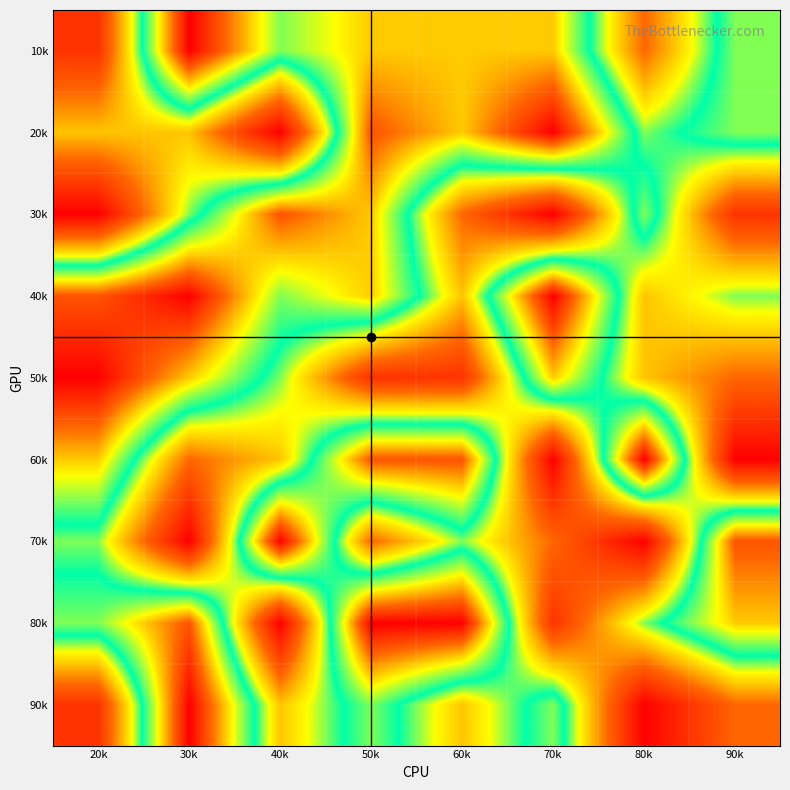

At which category is the sum across all series the highest?

50k